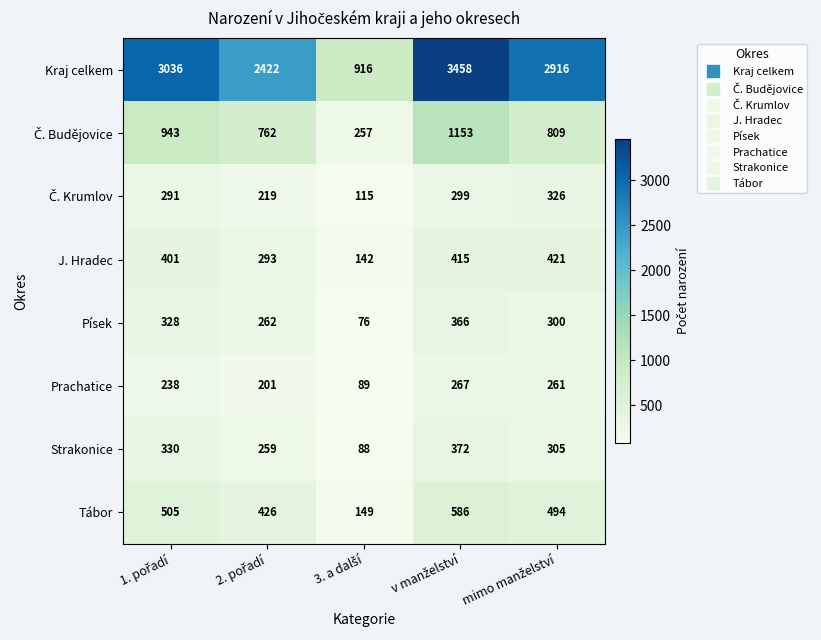

What is the difference between the maximum and minimum values in the J. Hradec series?

279